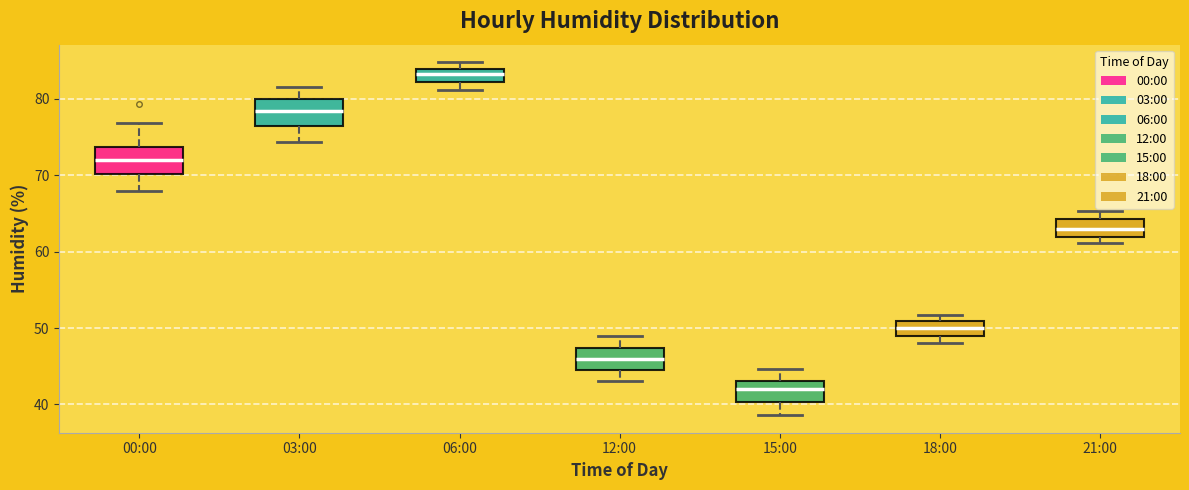

Reading left to right, read every box against the y-axis: the position of its median line, the range the box covers, and the ends of its whiskers. The values are not printed on the chart, so give them approximately, as read against the axis.

00:00: median 72, box 70 to 74, whiskers 68 to 77
03:00: median 78, box 76 to 80, whiskers 74 to 82
06:00: median 83, box 82 to 84, whiskers 81 to 85
12:00: median 46, box 44 to 47, whiskers 43 to 49
15:00: median 42, box 40 to 43, whiskers 39 to 45
18:00: median 50, box 49 to 51, whiskers 48 to 52
21:00: median 63, box 62 to 64, whiskers 61 to 65